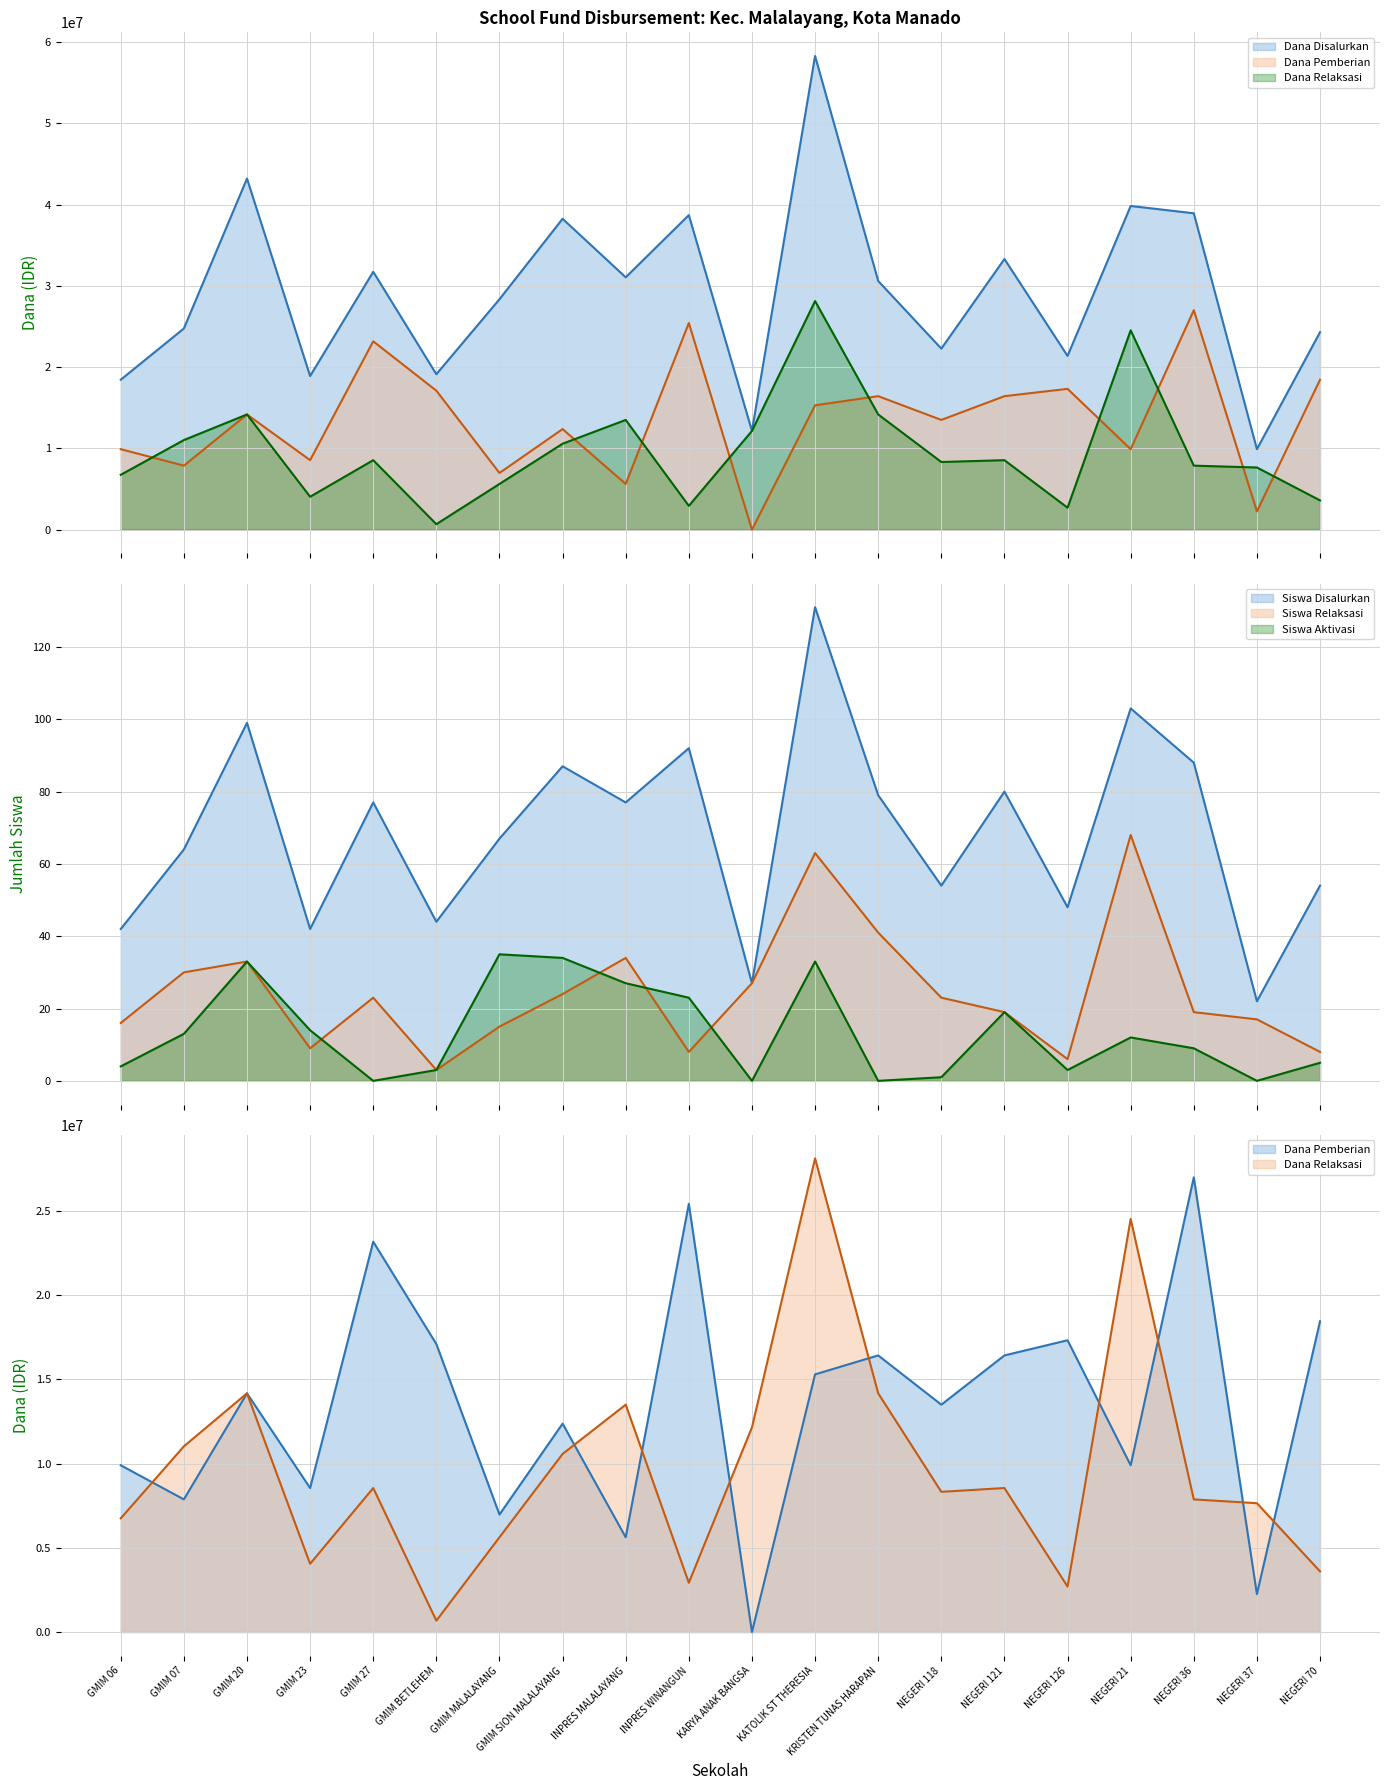

How many values in Dana Pemberian are above zero?

19